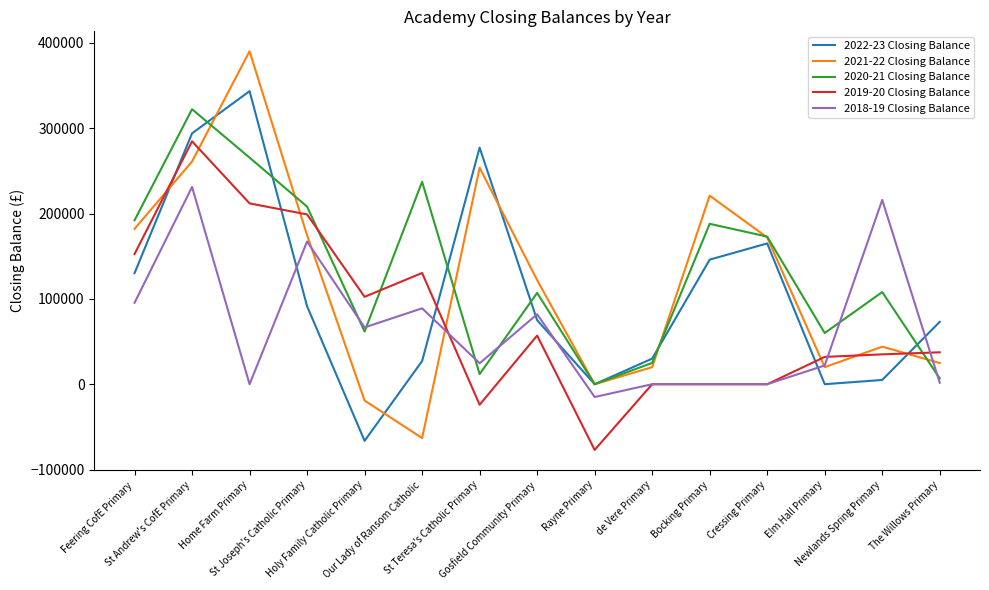

What is the sum of the 2022-23 Closing Balance values at Our Lady of Ransom Catholic and Elm Hall Primary?

27151